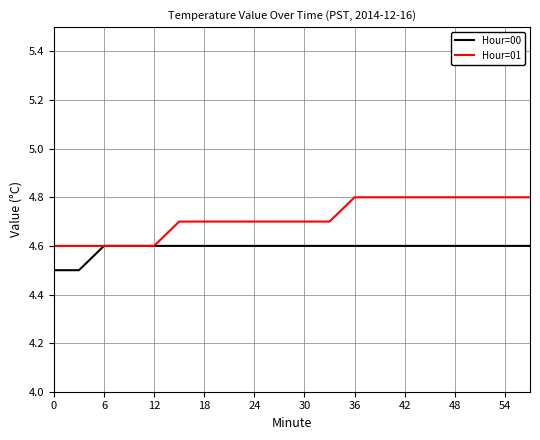

Which series has the largest total across all categories?

Hour=01